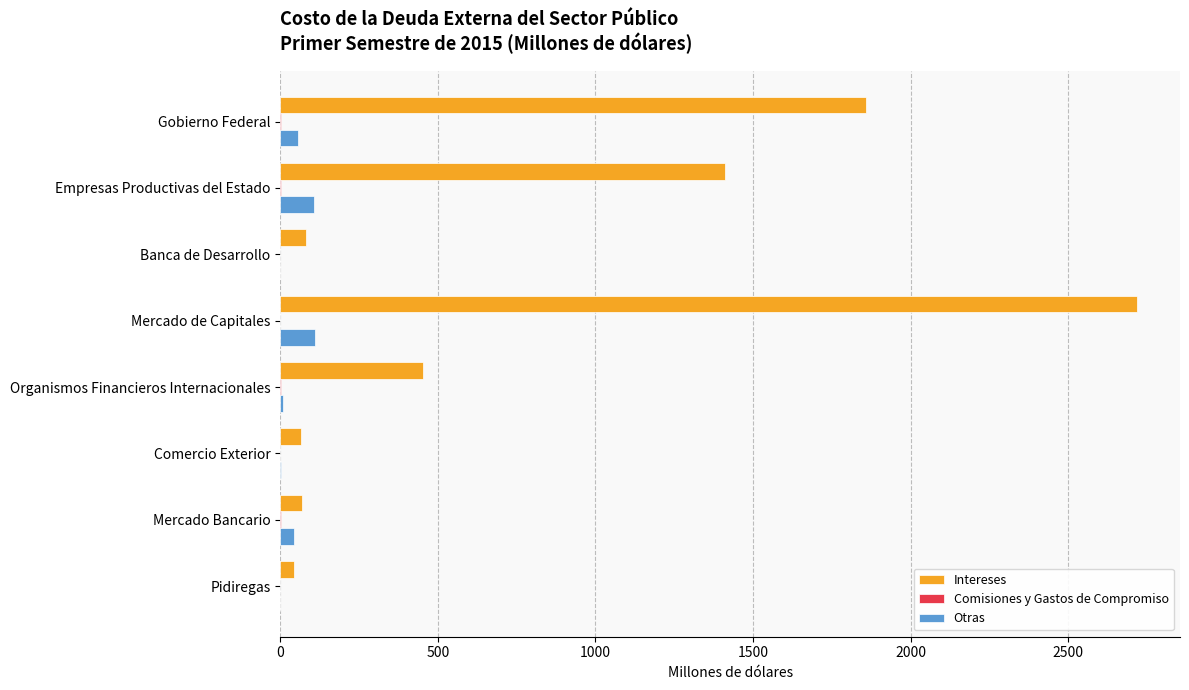

Which series has the largest total across all categories?

Intereses